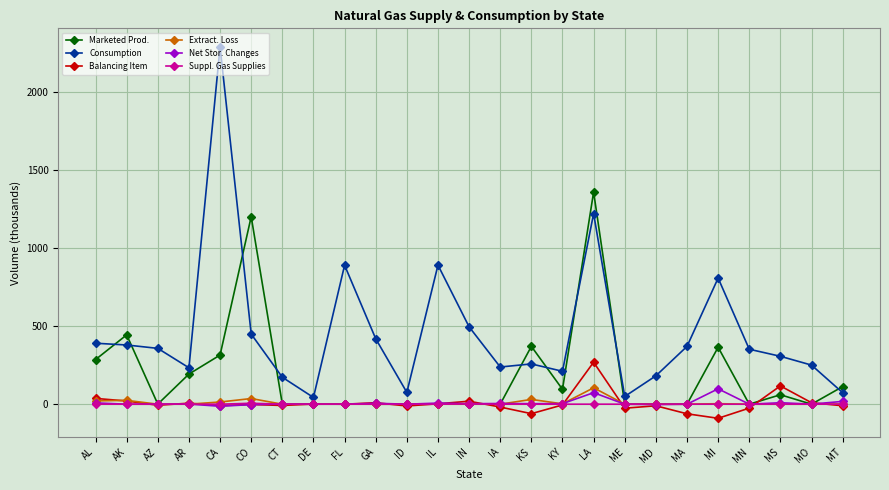

Which series has the widest spread of values?

Consumption